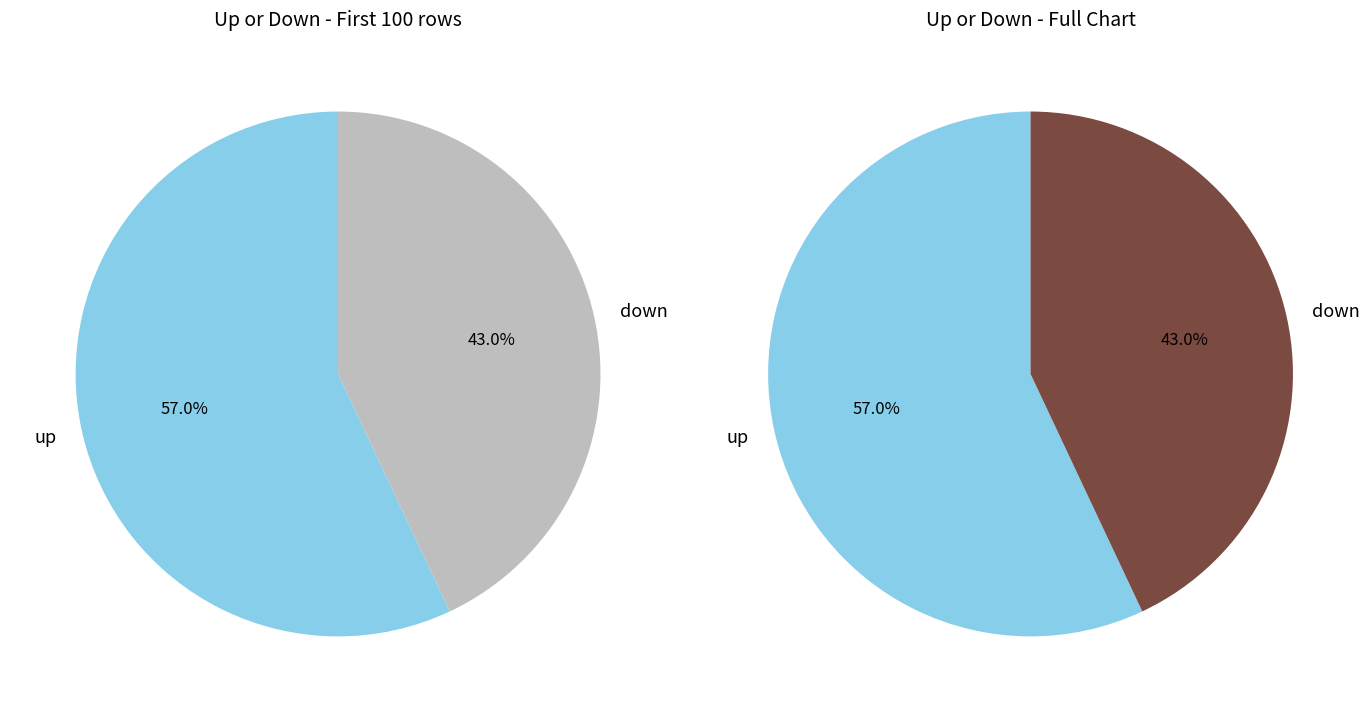

How many segments does this pie chart have?

2